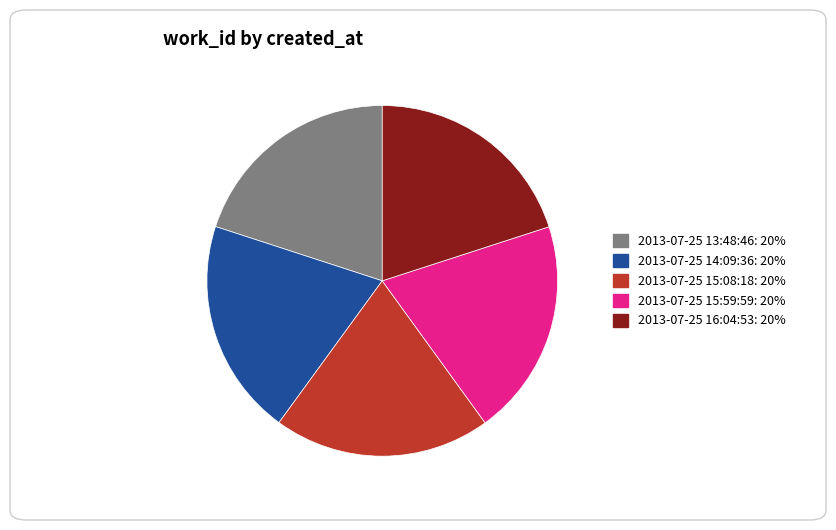

Is it true that 2013-07-25 15:08:18 is 20% of the pie?

True